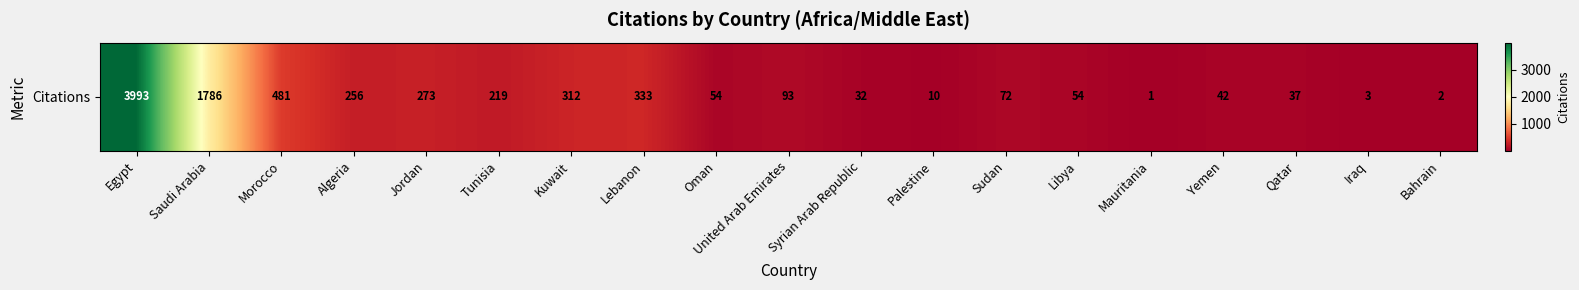

What is the change in value from Lebanon to Sudan?

-261